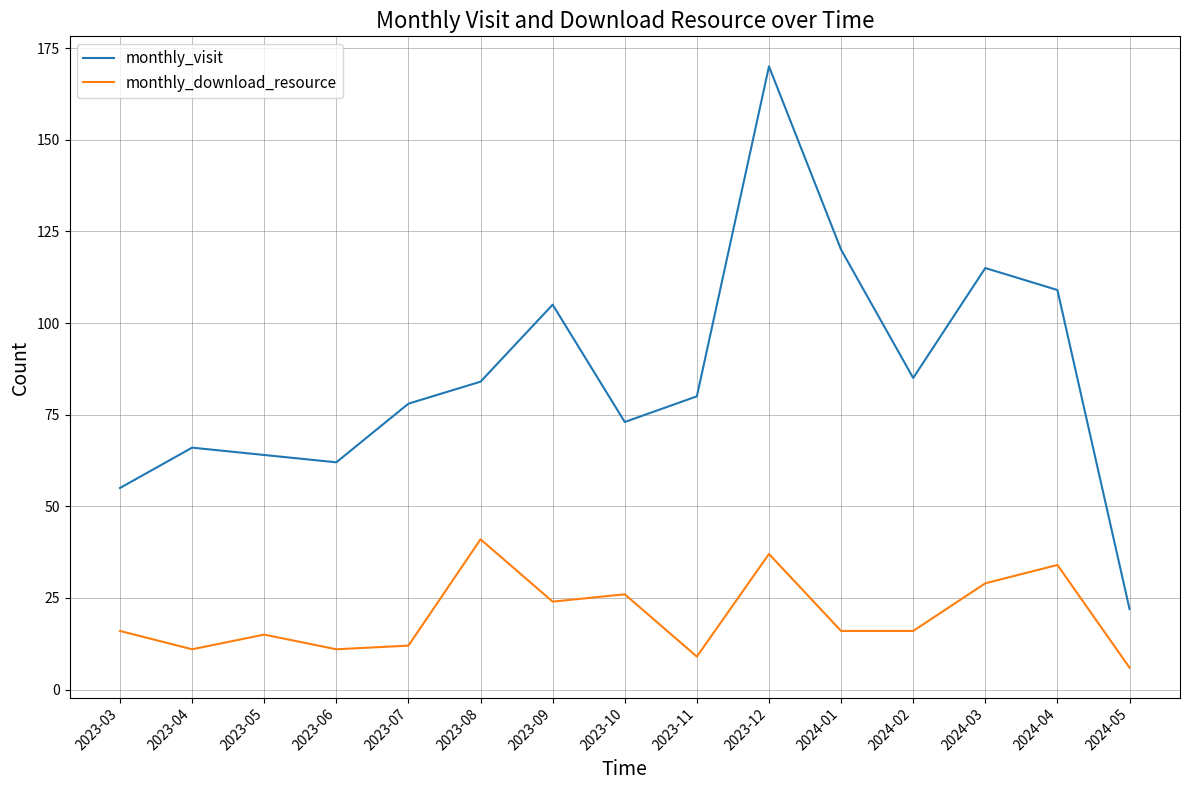

At which category is the sum across all series the highest?

2023-12